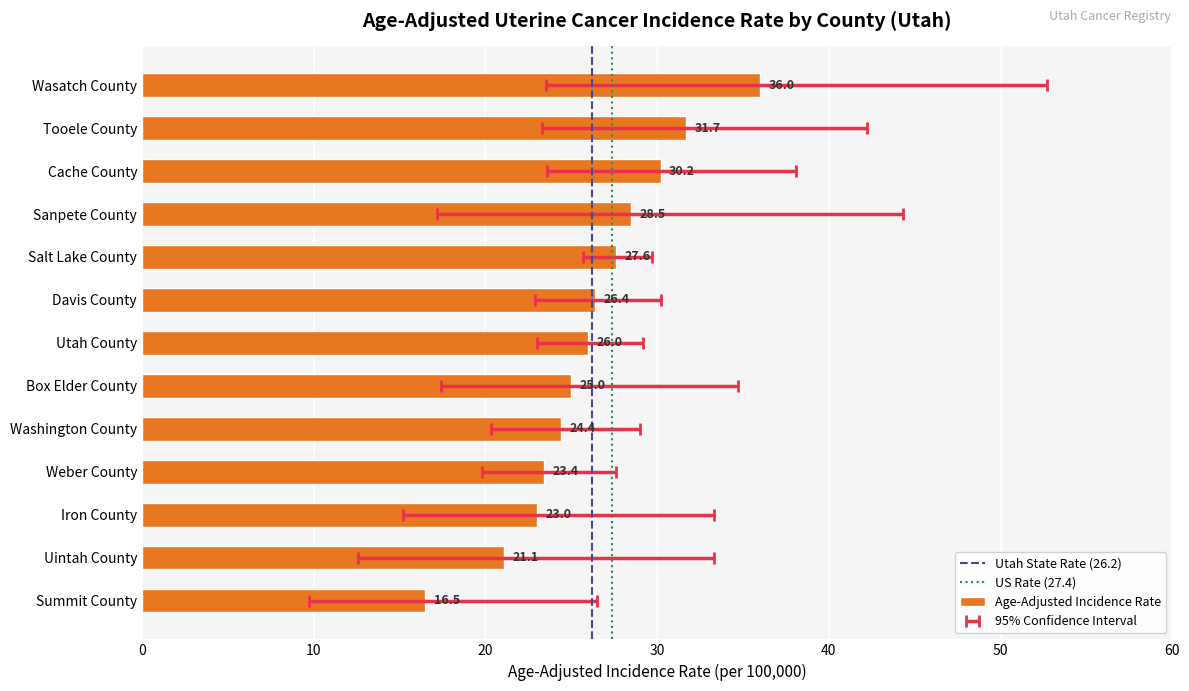

The chart shows a value of 21.1 at Uintah County. True or false?

True